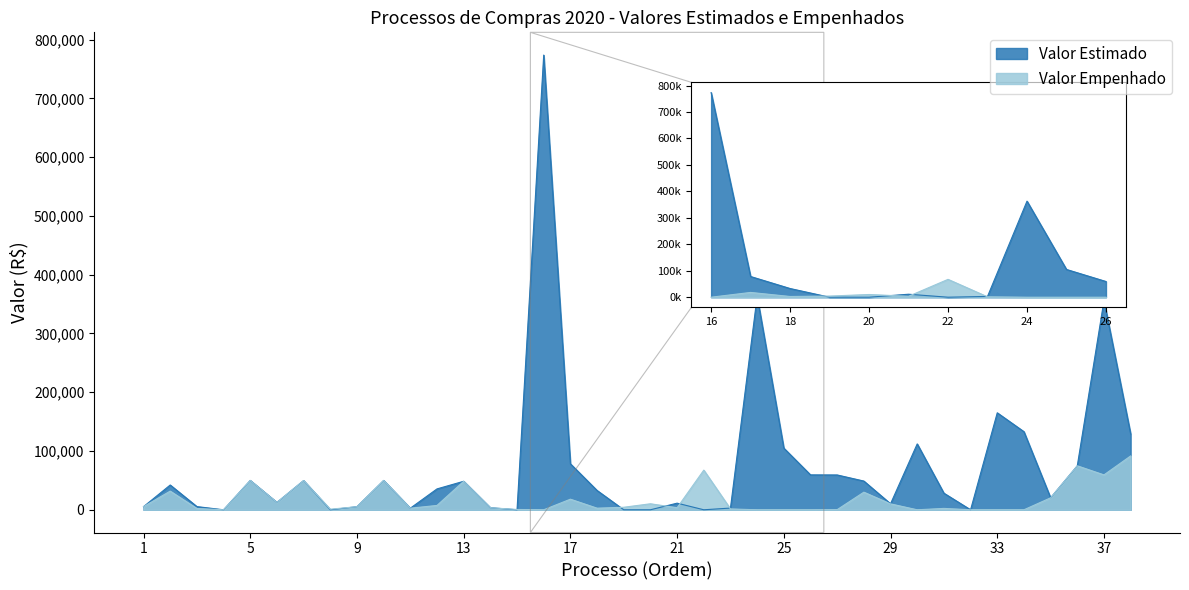

Reading left to right, list all the values displayed in this chart.

Valor Estimado: 1=5310.0	2=42162.8	3=5435.9	4=0.0	5=49903.0	6=12524.0	7=49700.0	8=0.0	9=5270.0	10=49882.0	11=2700.0	12=35532.0	13=48500.0	14=3500.0	15=0.0	16=773582.3	17=78251.4	18=32856.1	19=0.0	20=0.0	21=11274.0	22=0.0	23=2921.6	24=363175.8	25=104912.0	26=59400.0	27=59247.6	28=48865.0	29=10224.0	30=112083.8	31=28260.0	32=0.0	33=165000.0	34=132878.8	35=20333.5	36=74800.0	37=356140.8	38=129030.0
Valor Empenhado: 1=5310.0	2=31787.6	3=2232.0	4=0.0	5=49903.0	6=12524.0	7=49700.0	8=1014.3	9=5270.0	10=49882.0	11=2700.0	12=7402.5	13=48500.0	14=3500.0	15=525.1	16=0.0	17=18034.0	18=2727.0	19=4300.0	20=10226.0	21=3510.0	22=67482.1	23=1479.6	24=0.0	25=0.0	26=0.0	27=236.0	28=29970.0	29=10057.1	30=0.0	31=2355.0	32=0.0	33=0.0	34=0.0	35=20333.5	36=74800.0	37=59356.8	38=91593.3